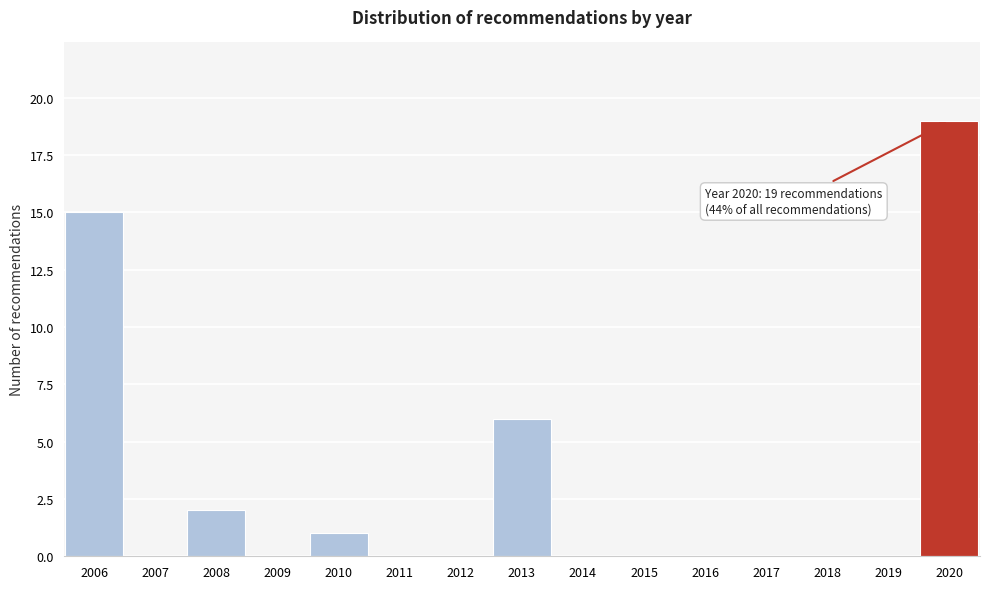

Reading left to right, list all the values displayed in this chart.

2006=15	2007=0	2008=2	2009=0	2010=1	2011=0	2012=0	2013=6	2014=0	2015=0	2016=0	2017=0	2018=0	2019=0	2020=19